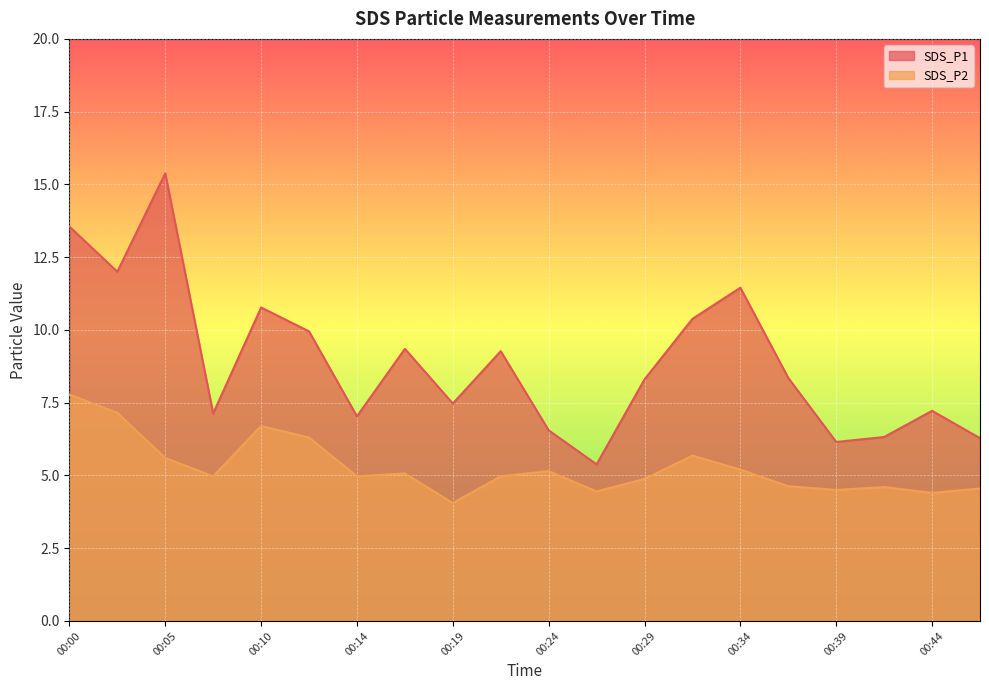

Between 00:10 and 00:41, which is larger?

00:10